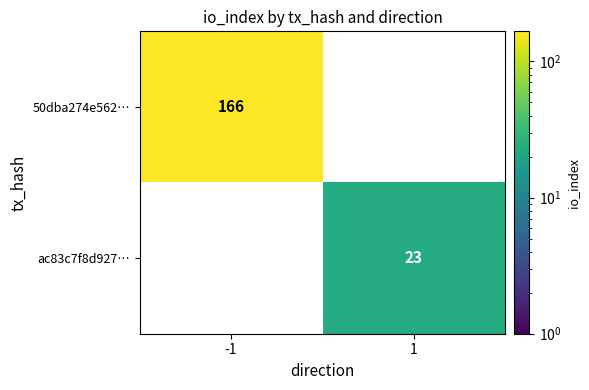

Is it true that ac83c7f8d927… equals 23 at 1?

True